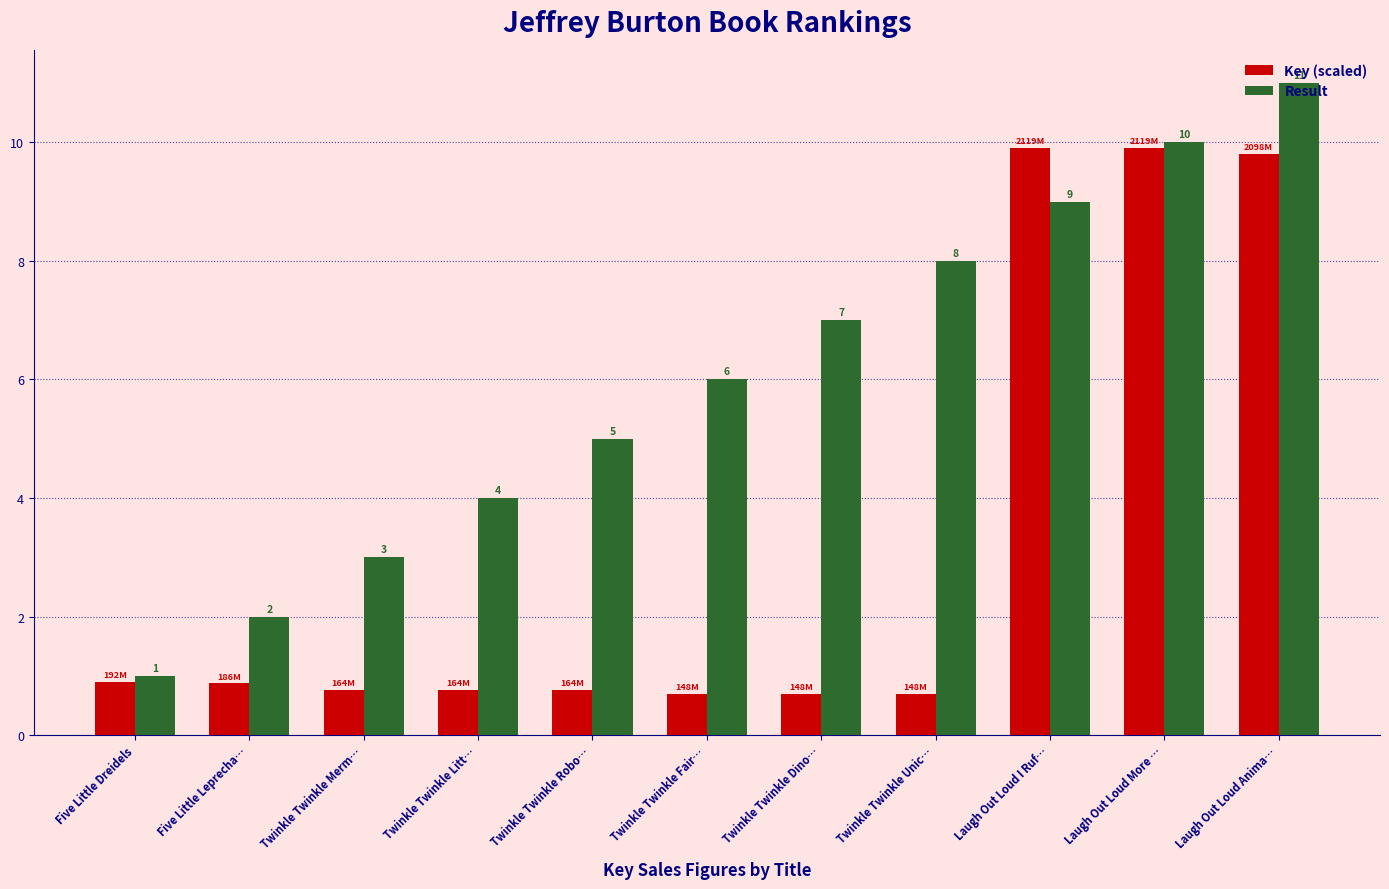

At Twinkle Twinkle Litt…, list the series in order from smallest to largest.

Key (scaled), Result